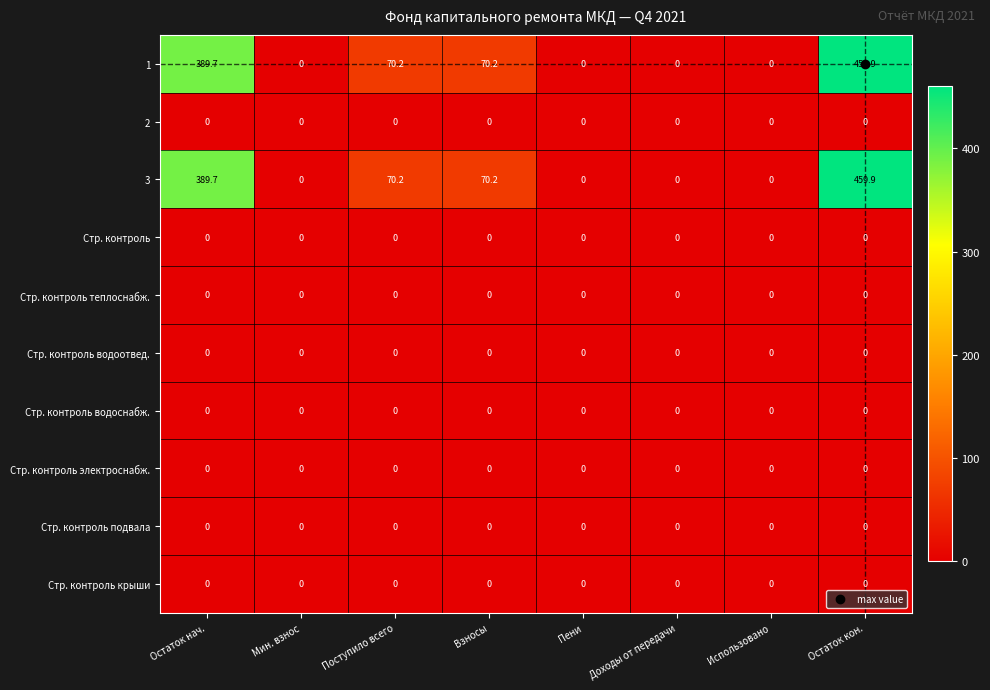

Which category has the highest value in the 3 series?

Остаток кон.